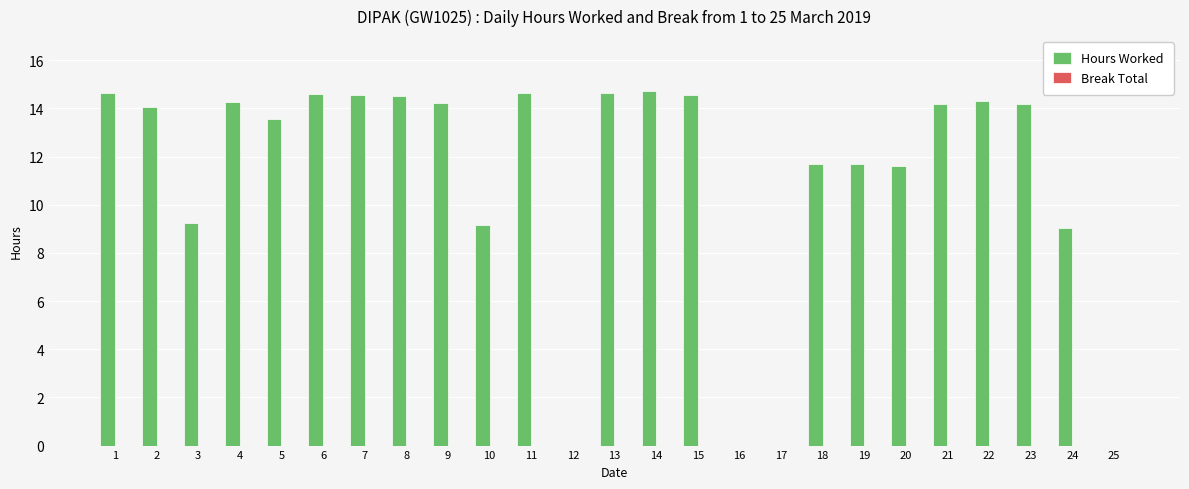

What is the ratio of the value at 2 to the value at 21?

1.0